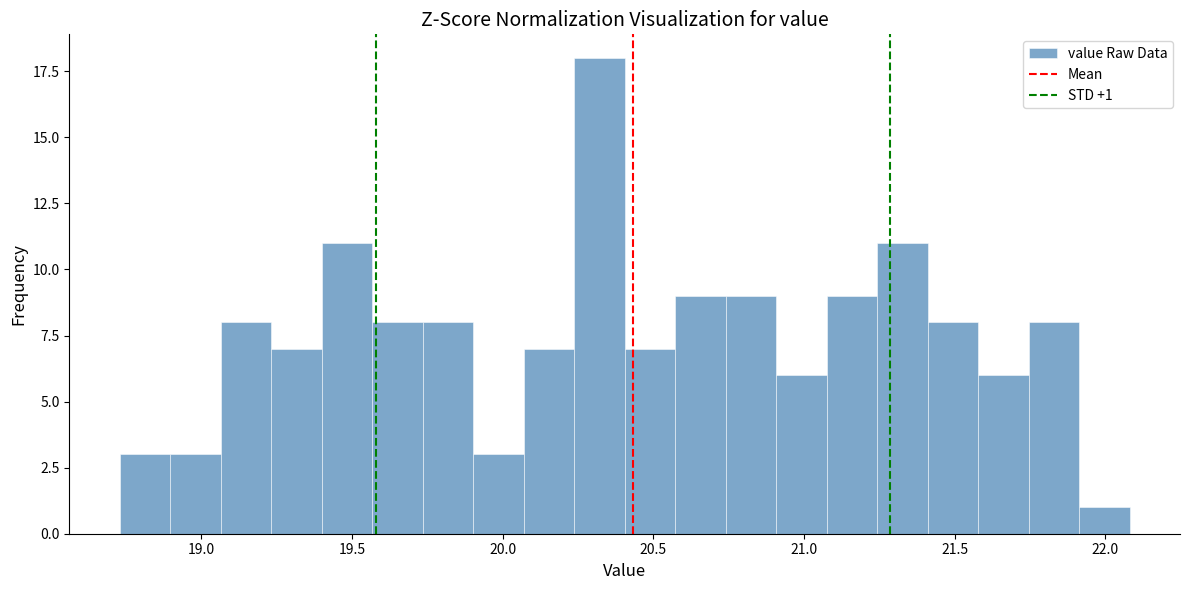

Around what value on the x-axis is the tallest bar? Give the approximate position of its centre, as read against the axis.

20.30